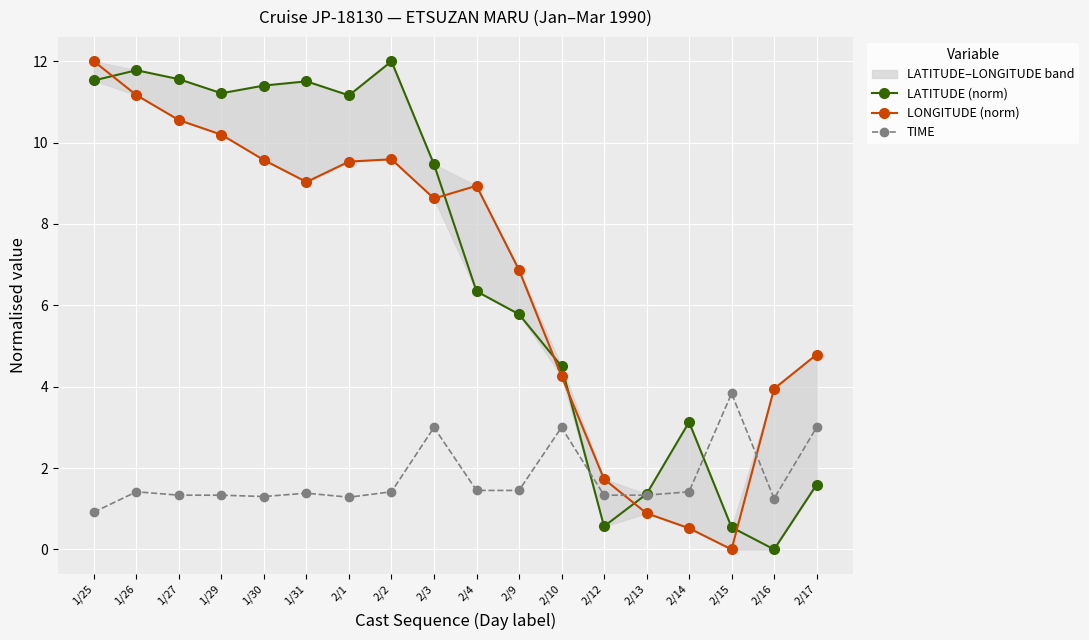

How many interior local valleys does the LATITUDE (norm) series have?

4